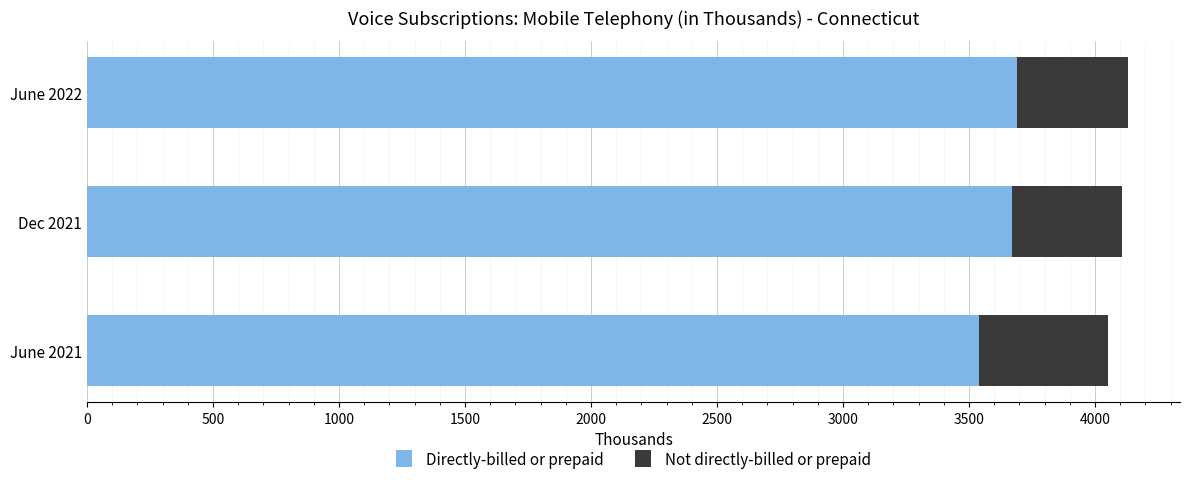

What is the total value across all series at June 2021?

4051